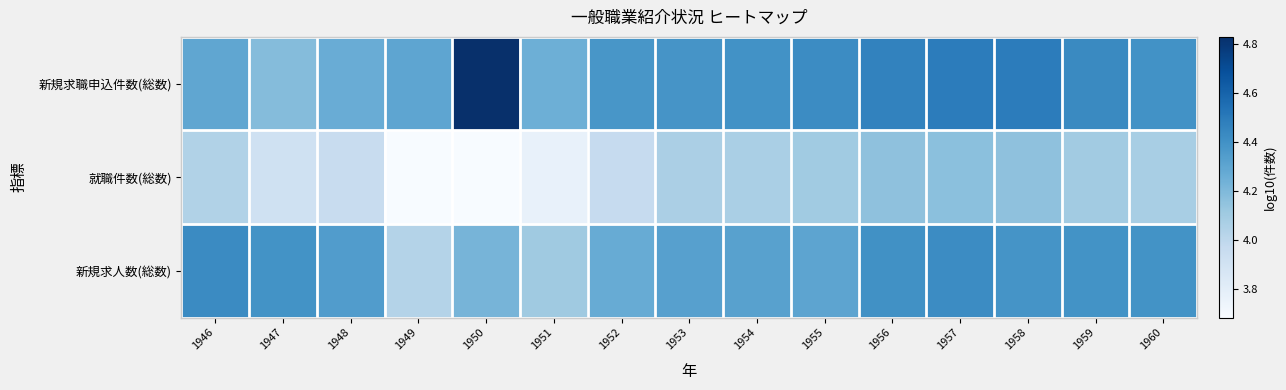

Which series changed the most between 1949 and 1960?

就職件数(総数)